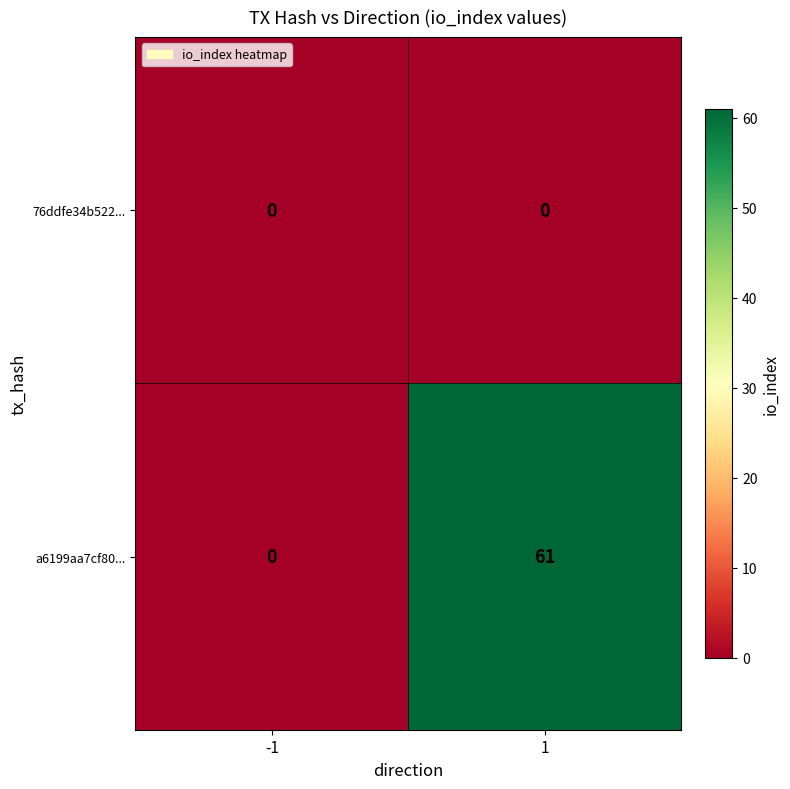

Is it true that a6199aa7cf80... equals 89 at 1?

False